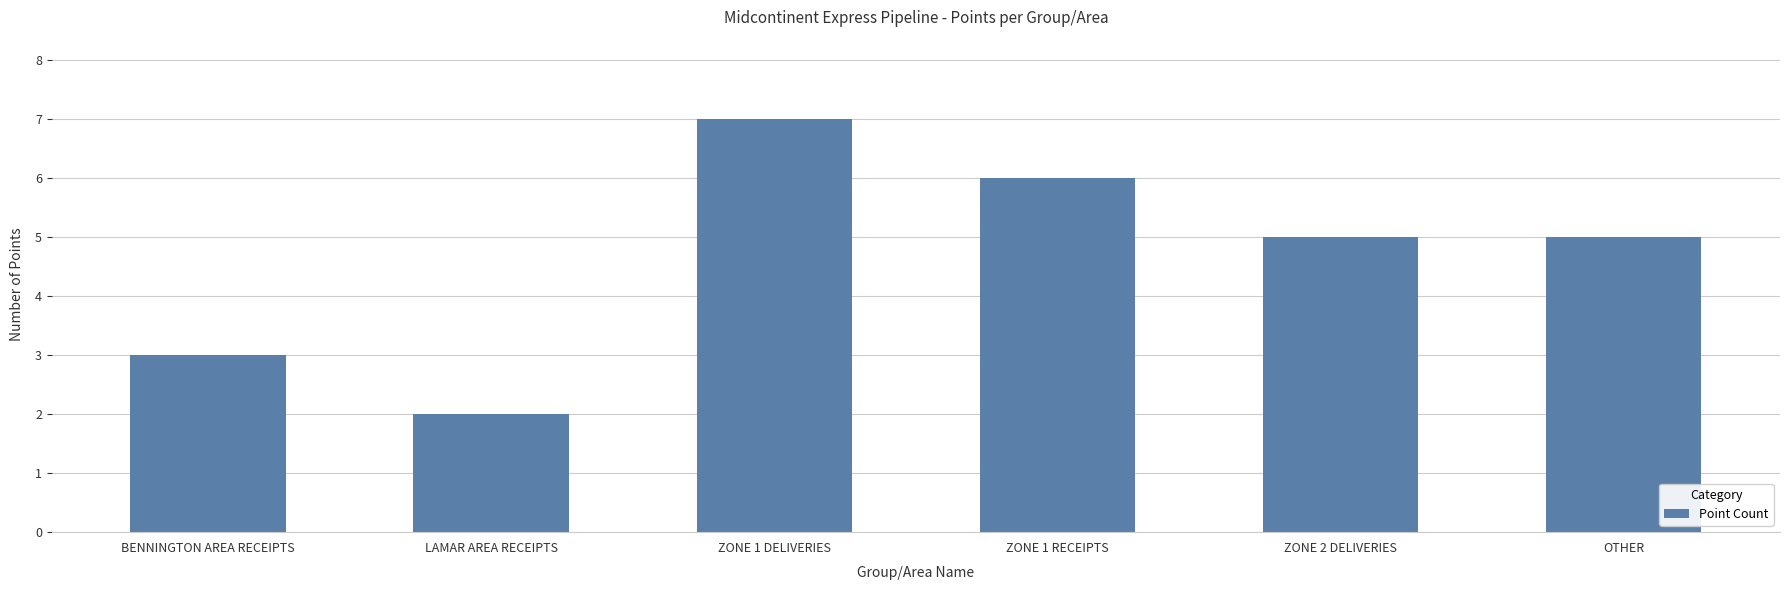

True or false: the data shows 2 at BENNINGTON AREA RECEIPTS.

False